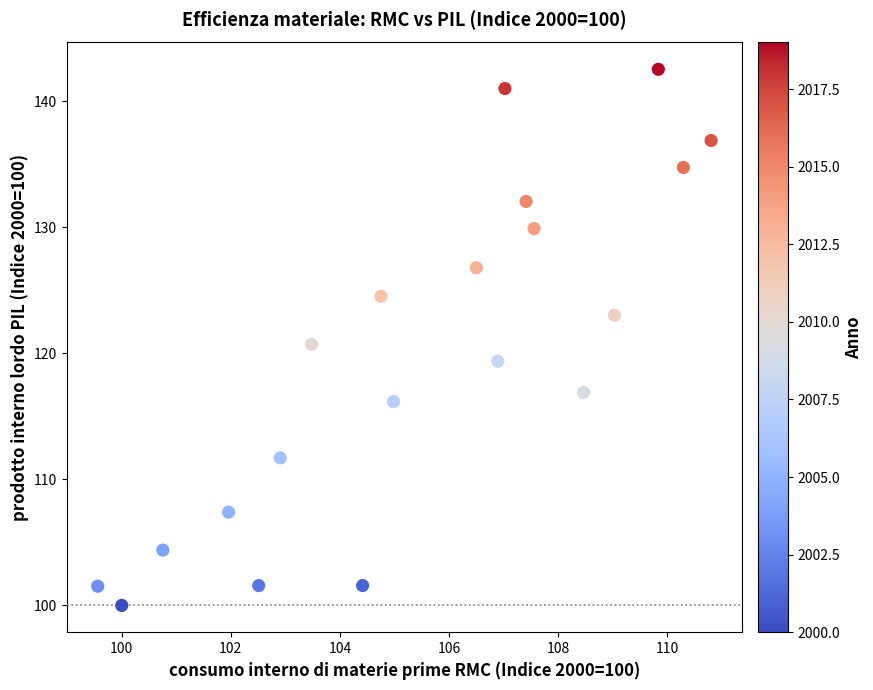

What is the range of Y values (max minus min)?

42.5